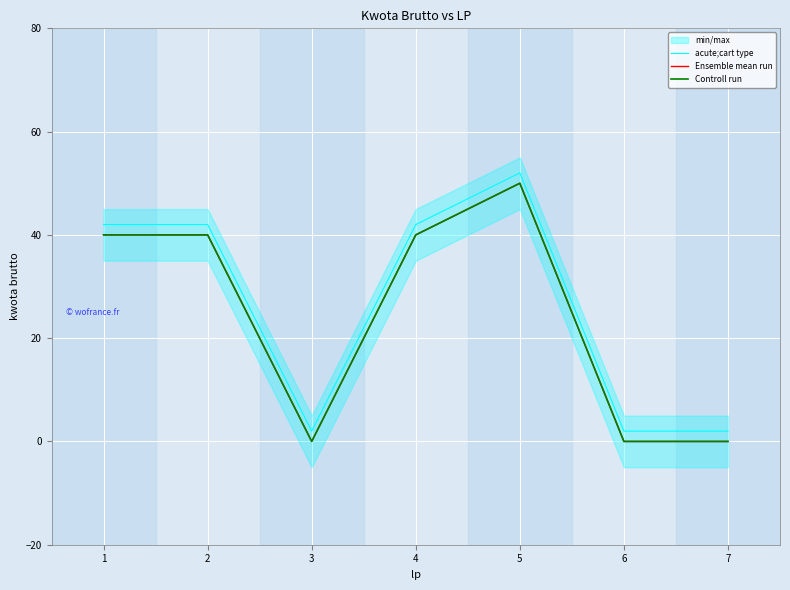

What is the value of the Ensemble mean run point at the 2nd from the left?

40